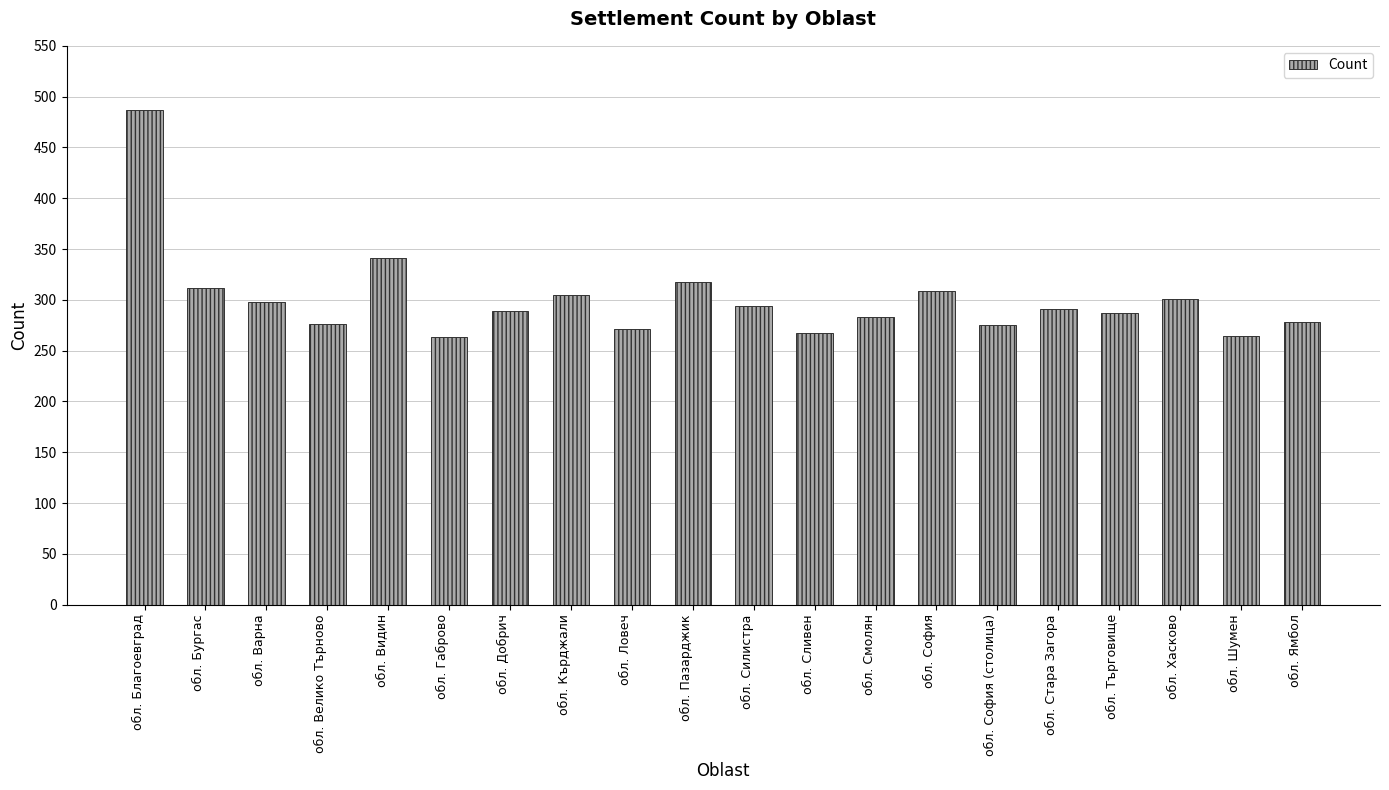

How many series are shown in this chart?

1